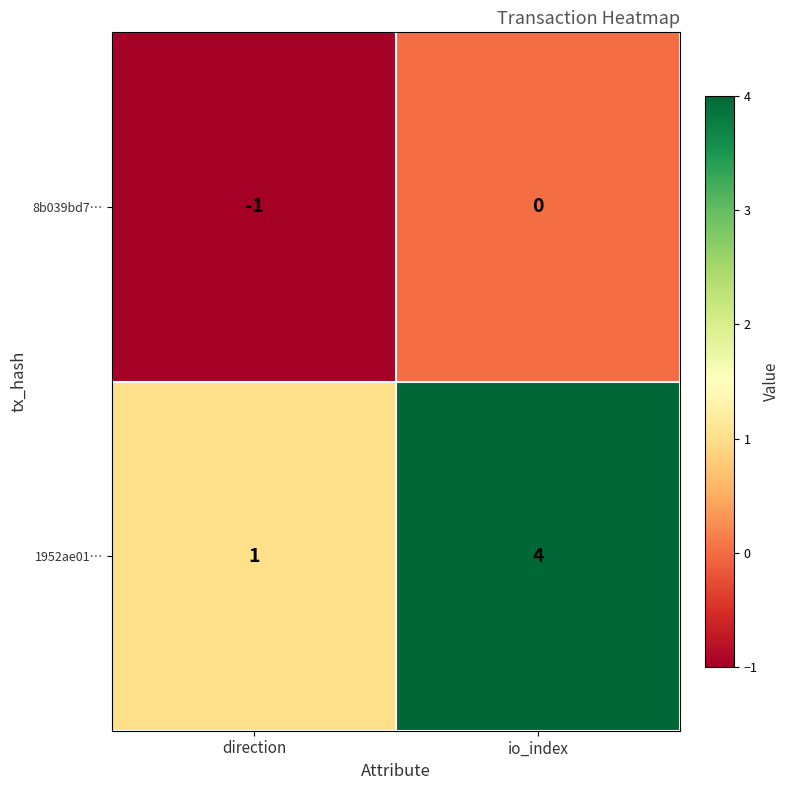

The 1952ae01… series shows 7 at io_index. True or false?

False